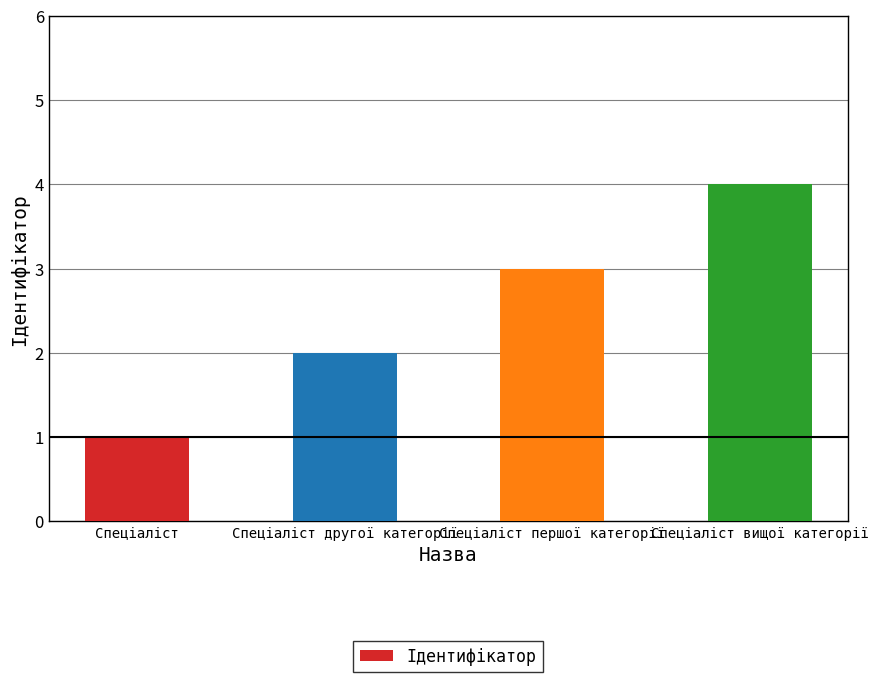

Reading left to right, extract all data points from this chart.

Спеціаліст=1	Спеціаліст другої категорії=2	Спеціаліст першої категорії=3	Спеціаліст вищої категорії=4